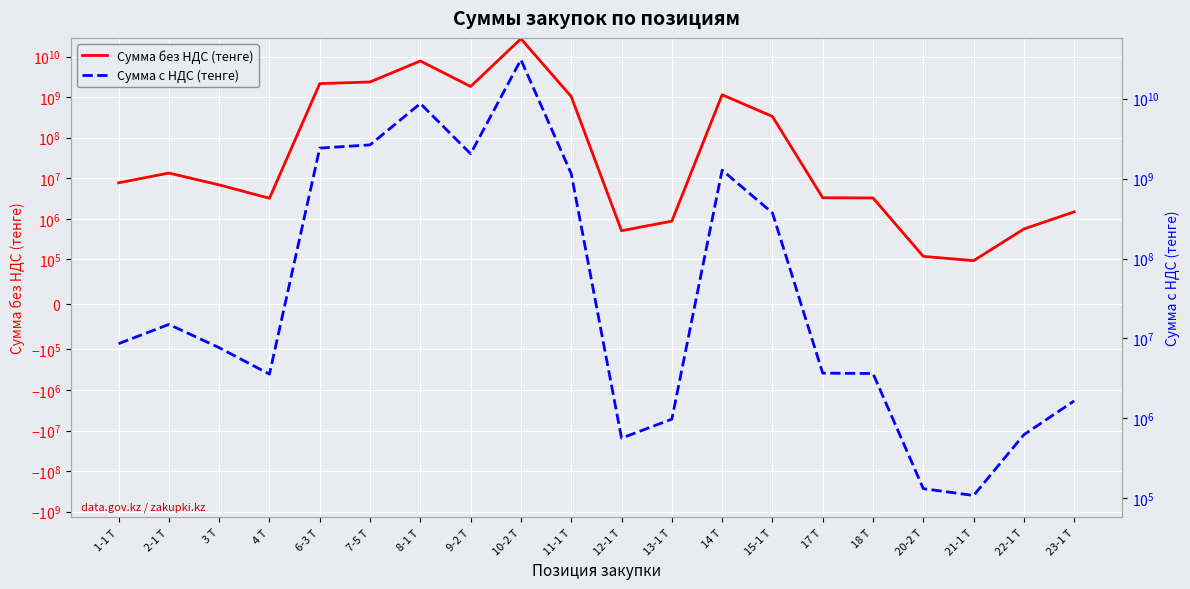

What is the greatest value displayed?

30699660493.2